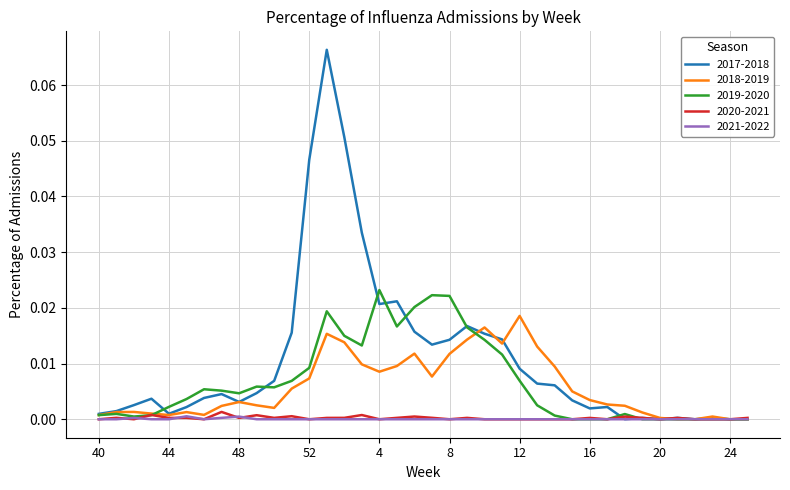

Which series has the largest range (max minus min)?

2017-2018